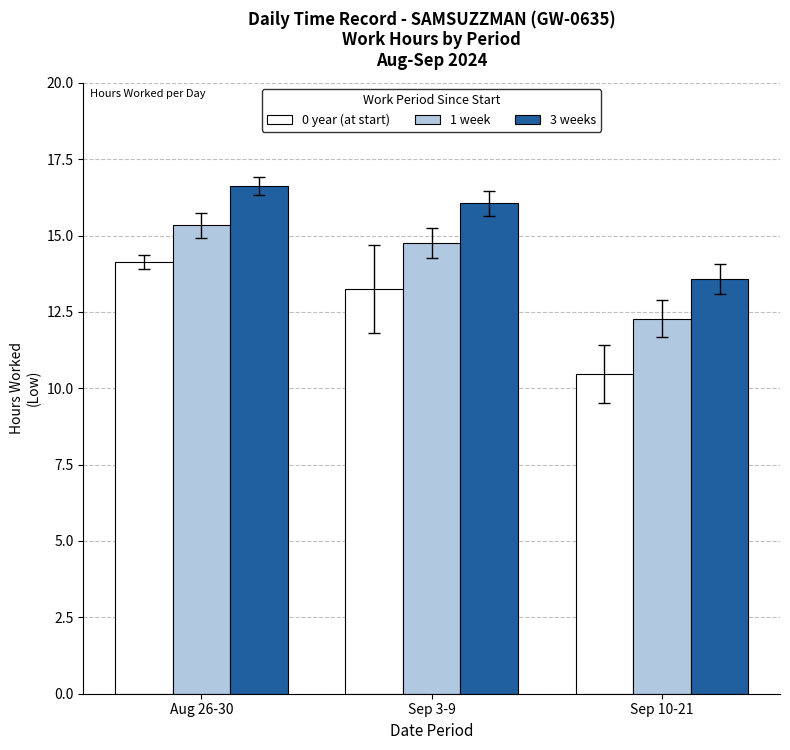

The 3 weeks series shows 16.1 at Sep 3-9. True or false?

True